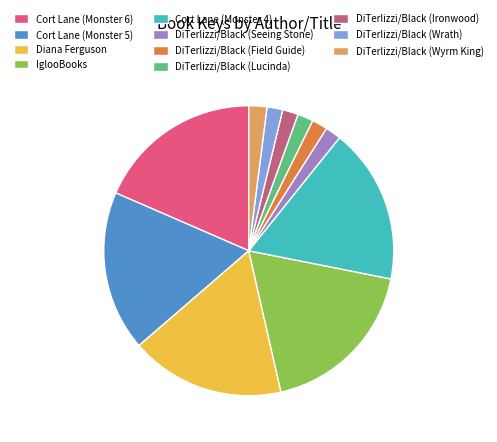

Is the sum of DiTerlizzi/Black (Wrath) and DiTerlizzi/Black (Ironwood) greater than half?

No